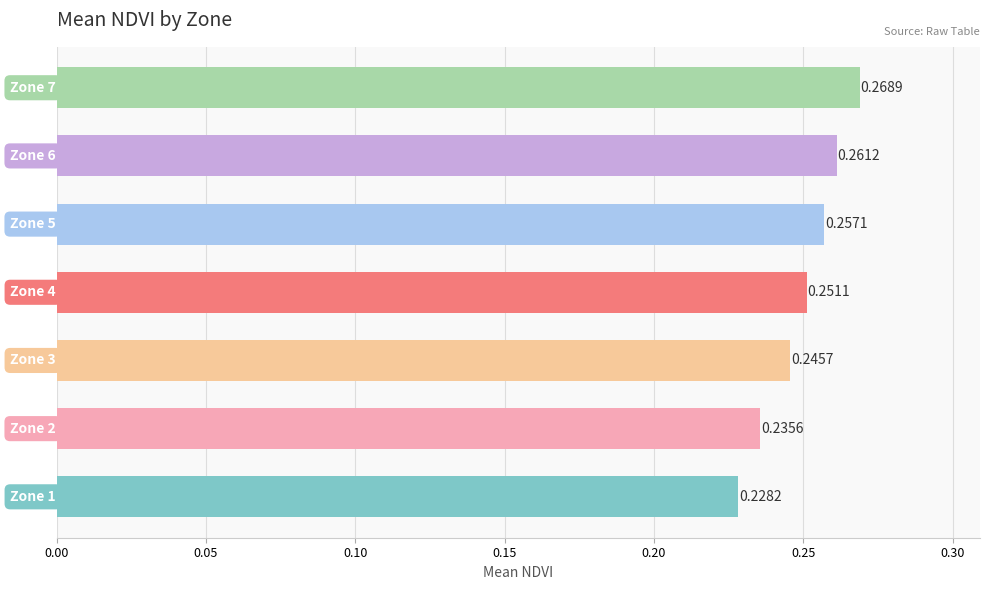

How many series are shown in this chart?

1